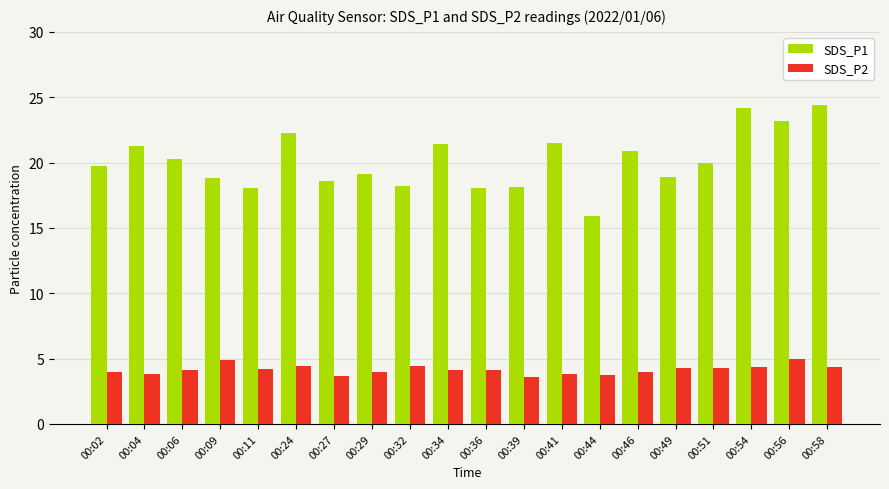

Is the value of SDS_P2 at 00:36 greater than the value of SDS_P1 at 00:11?

No